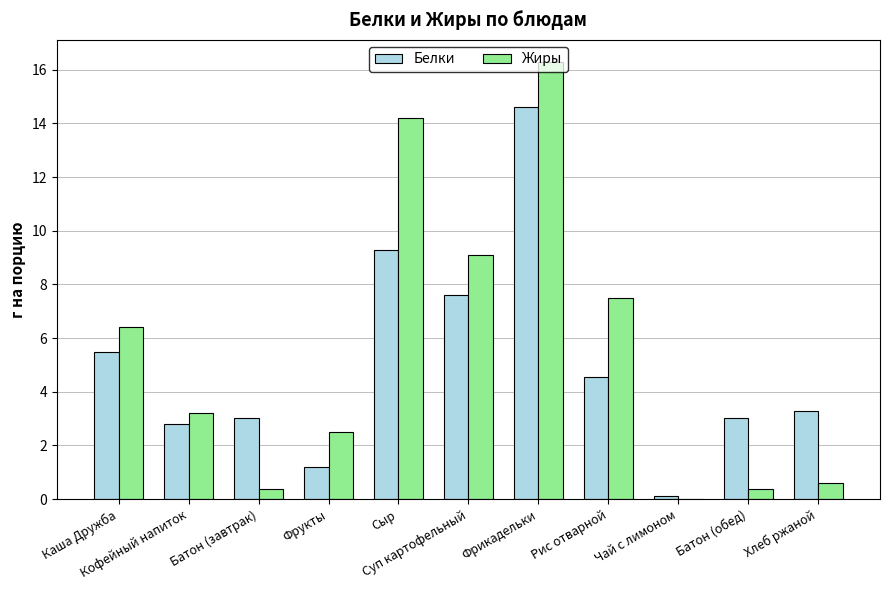

What is the greatest value displayed?

16.3